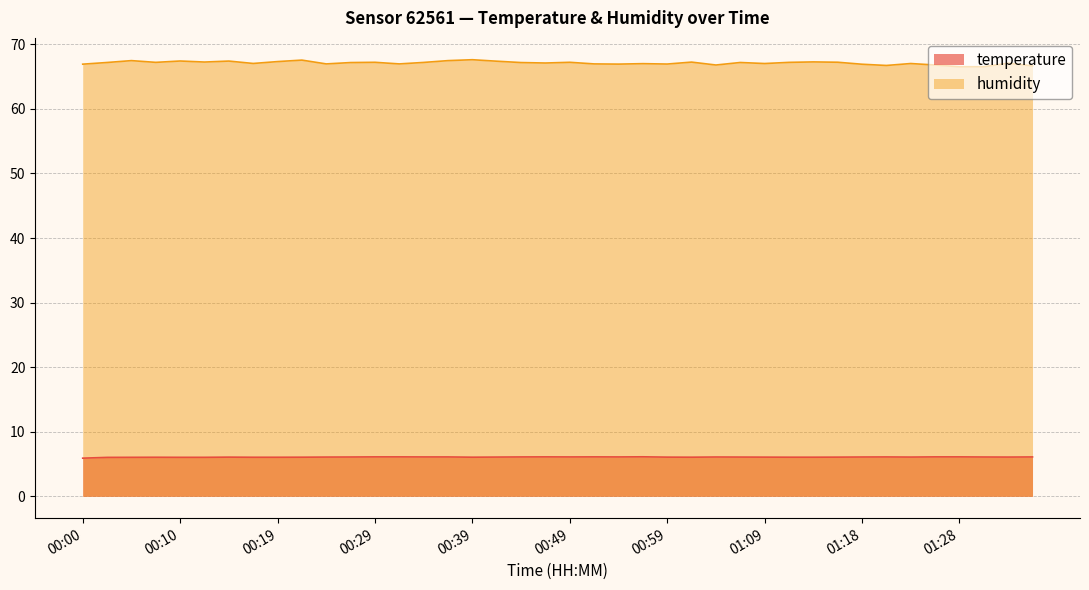

Which series has the largest range (max minus min)?

humidity